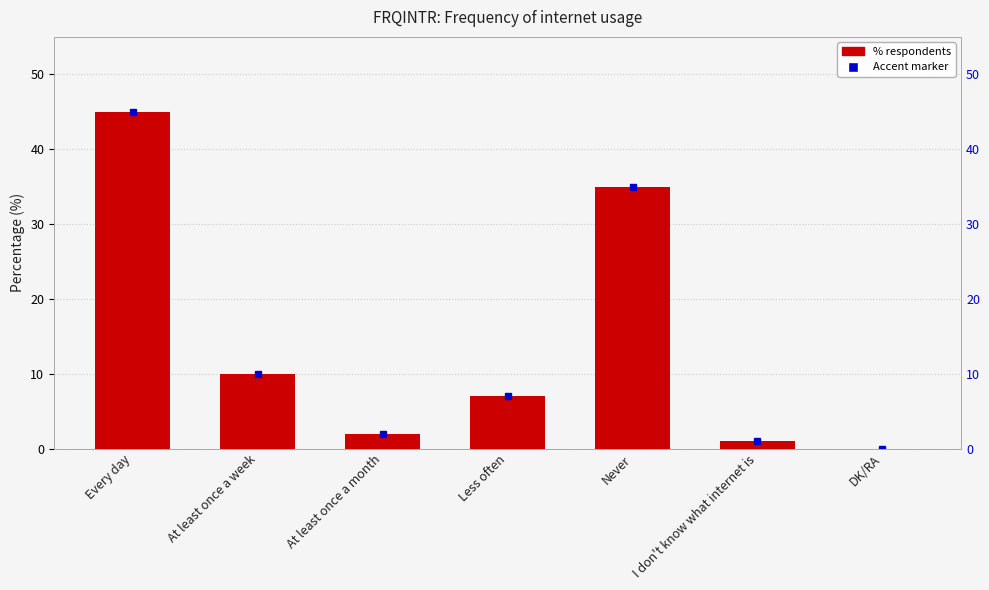

Are the bars horizontal?

No